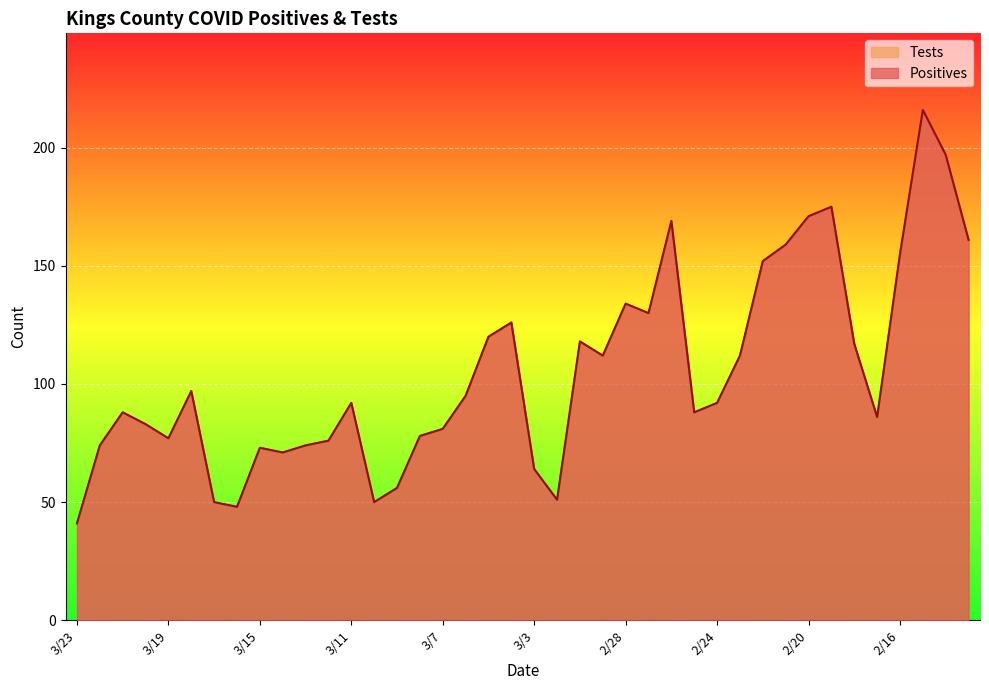

What is the value of the Positives point at the 12th from the left?

76